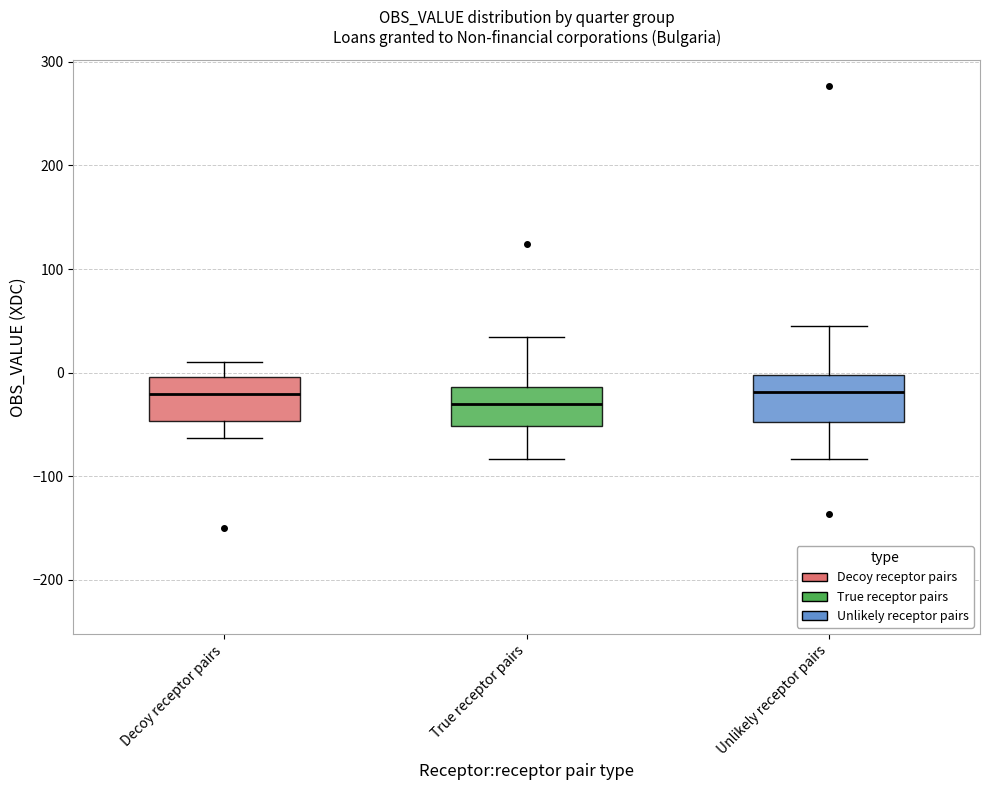

Reading left to right, read every box against the y-axis: the position of its median line, the range the box covers, and the ends of its whiskers. The values are not printed on the chart, so give them approximately, as read against the axis.

Decoy receptor pairs: median -20, box -50 to 0, whiskers -60 to 10
True receptor pairs: median -30, box -50 to -10, whiskers -80 to 30
Unlikely receptor pairs: median -20, box -50 to 0, whiskers -80 to 50